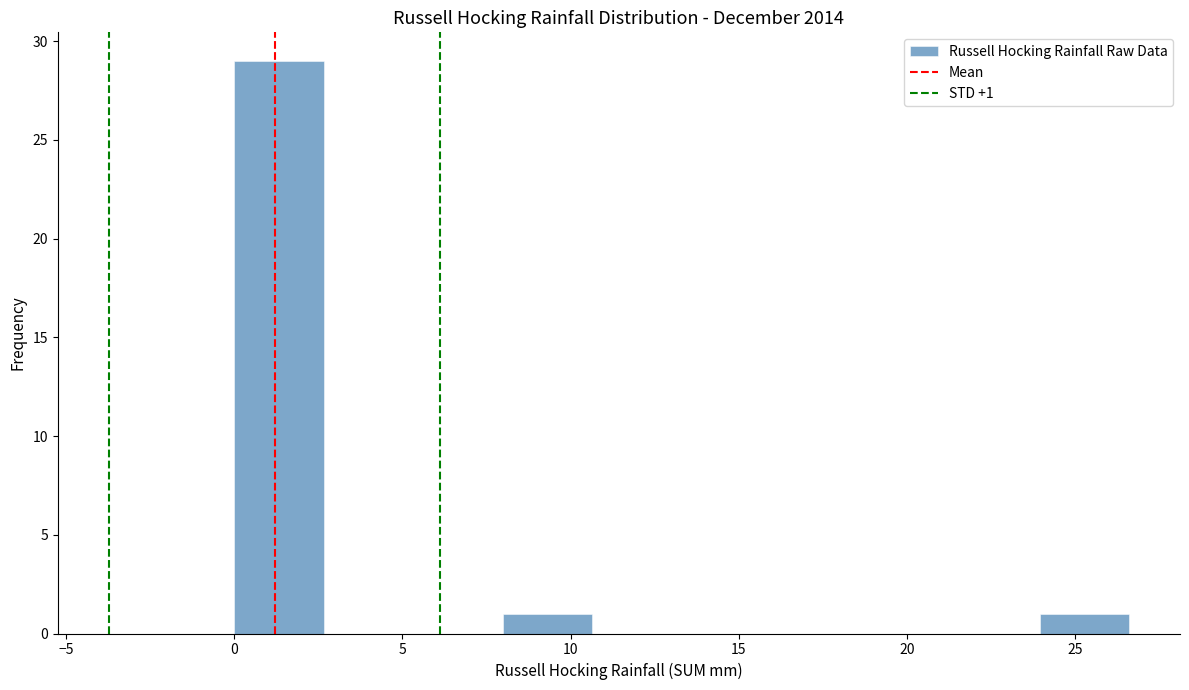

Which range on the x-axis has the tallest bar?

0.0 to 2.5